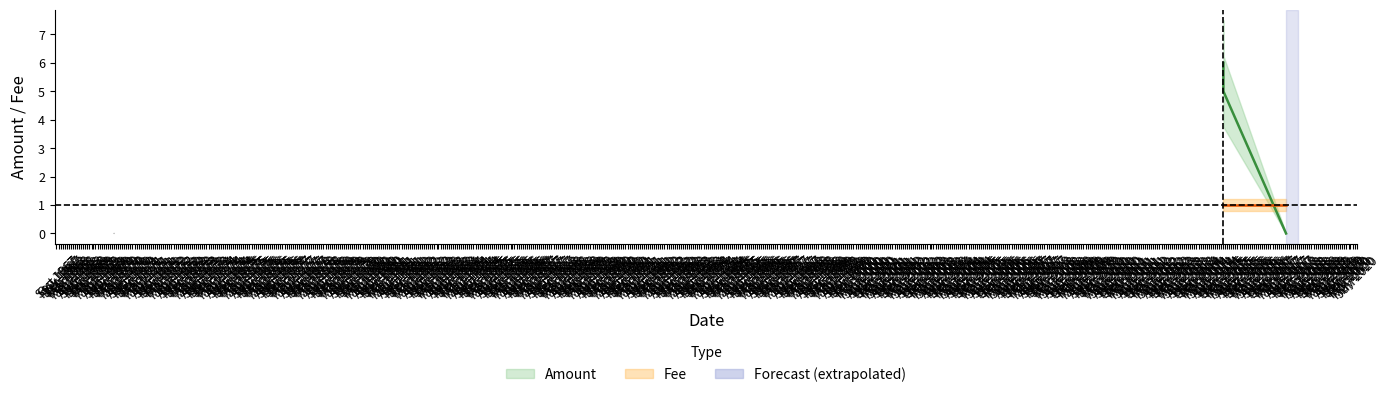

What is the label of the 2nd point from the right?

2015-01-03 18:06:39